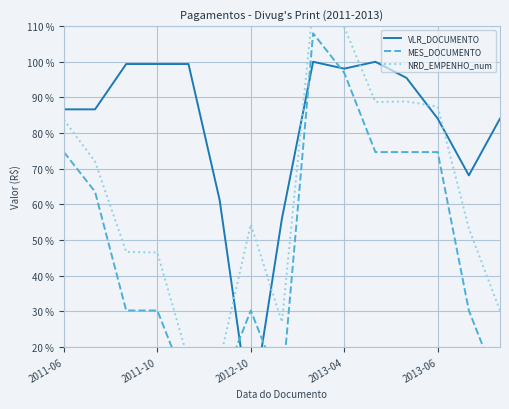

What is the difference between the VLR_DOCUMENTO values at 2012-10 and 10?

0.6